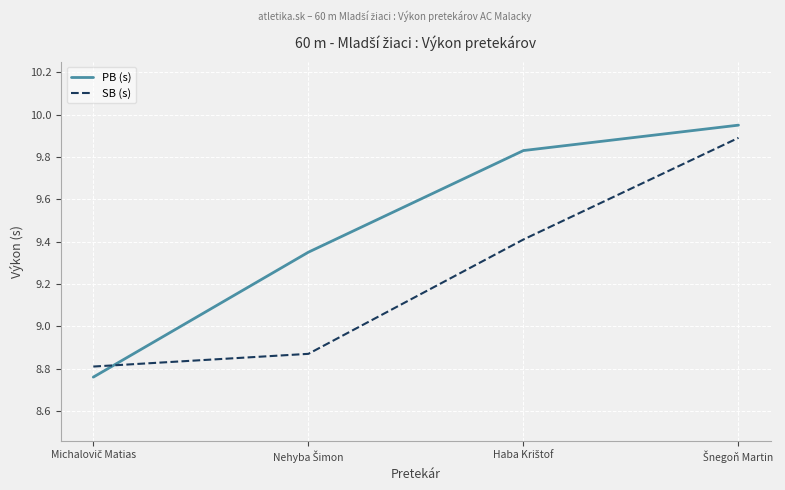

List the series in order of their overall mean, highest first.

PB (s), SB (s)